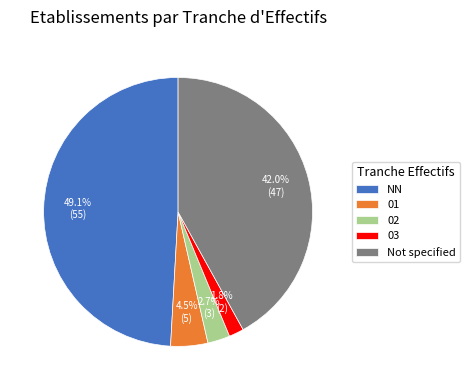

What percentage is NOT represented by Not specified?

58.0%